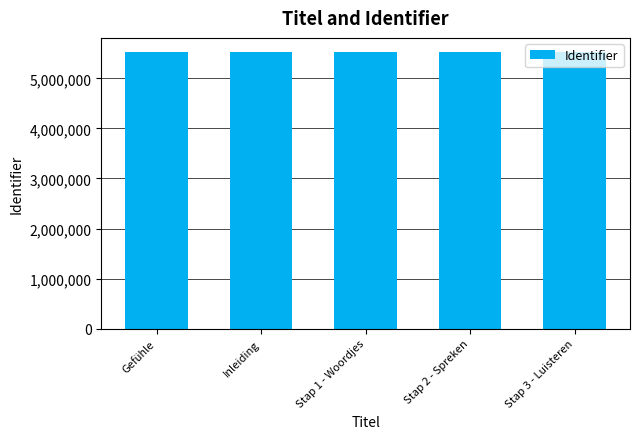

What is the value of the 1st bar from the left?

5531197